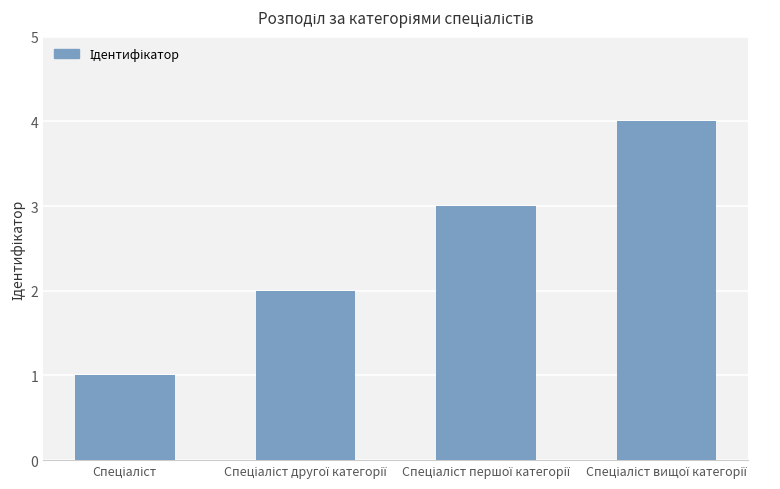

What is the maximum value shown in the chart?

4